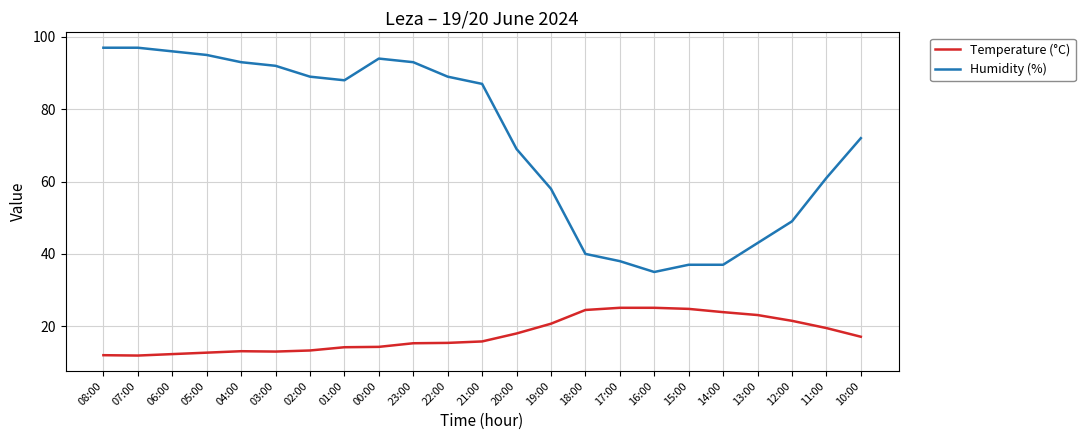

What is the approximate value of Humidity (%) at 20:00?

69.0